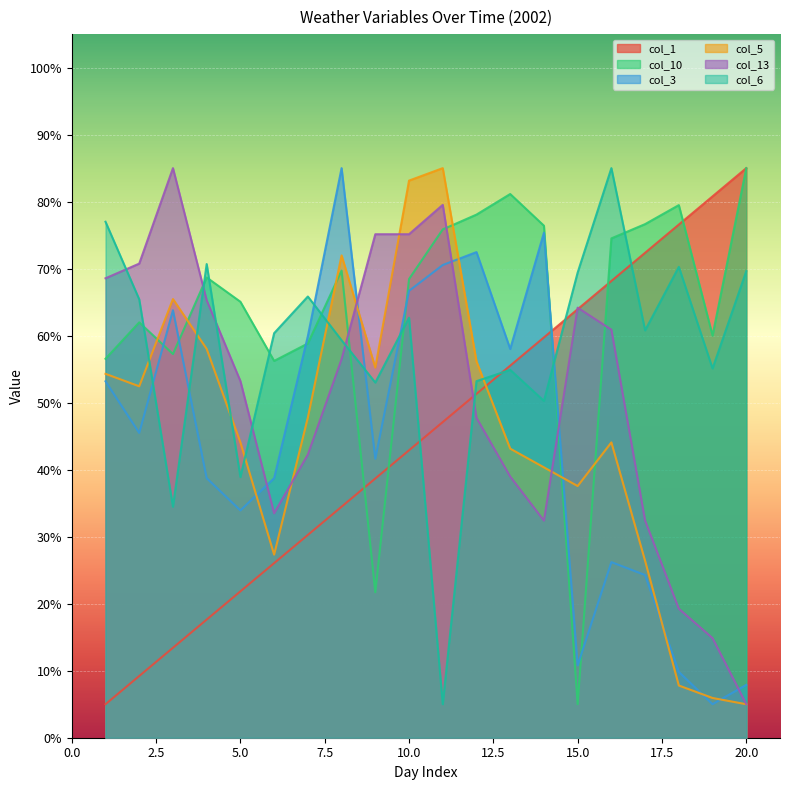

Is the value of col_3 at 12 greater than the value of col_5 at 3?

Yes